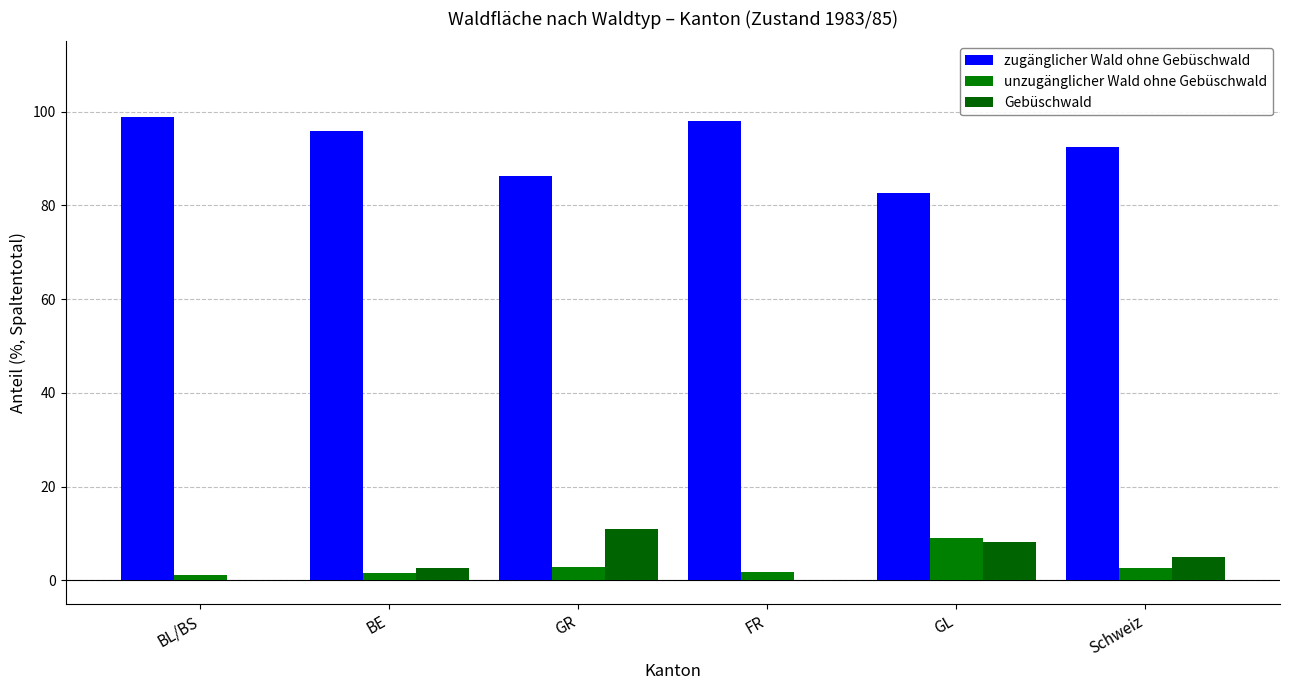

Are the bars horizontal?

No